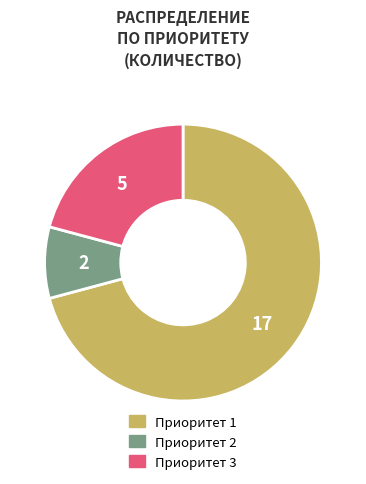

Count the number of slices in the pie.

3